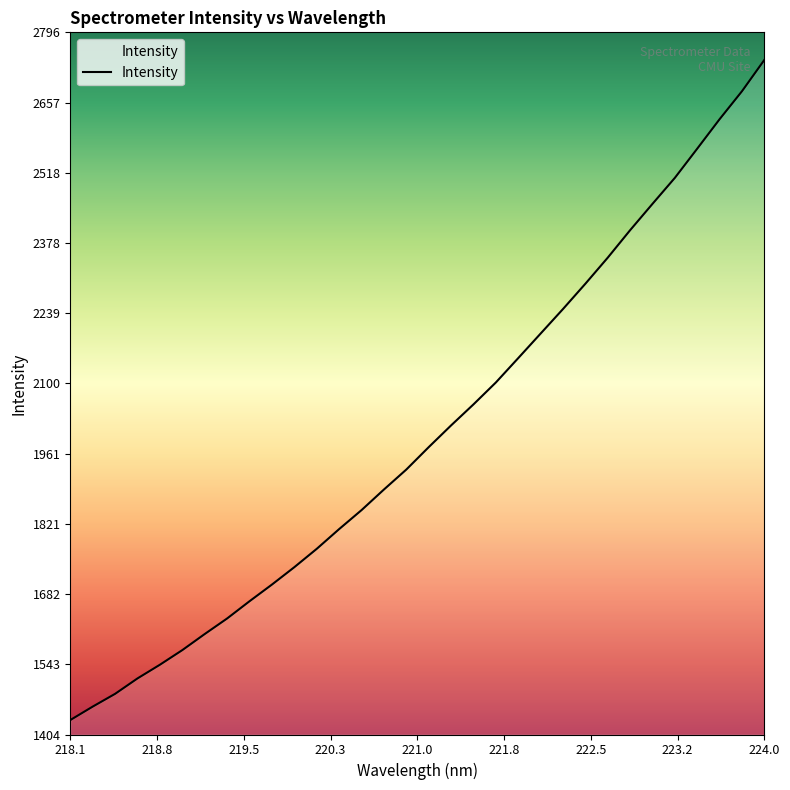

What is the smallest value displayed?

1432.4